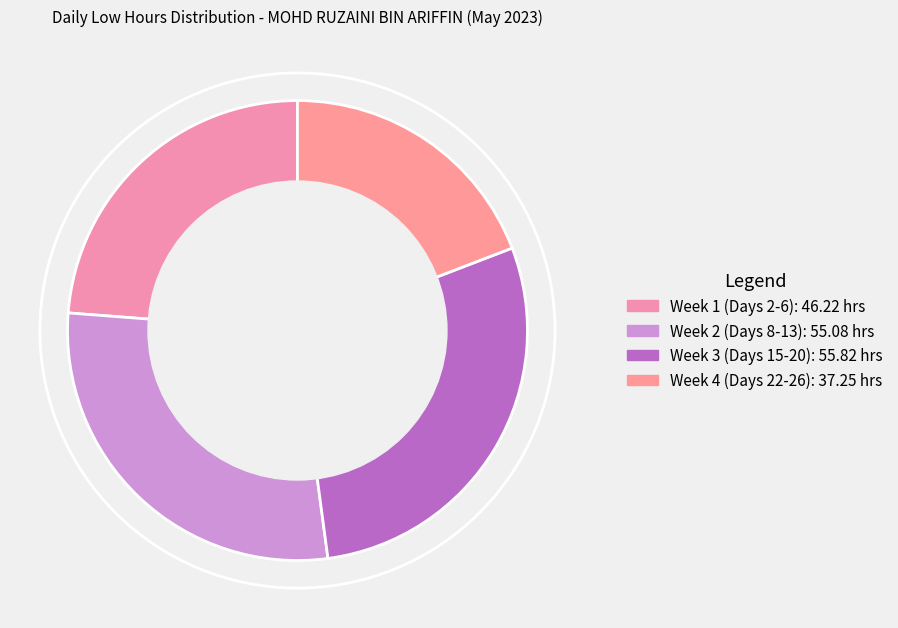

How many segments does this pie chart have?

4